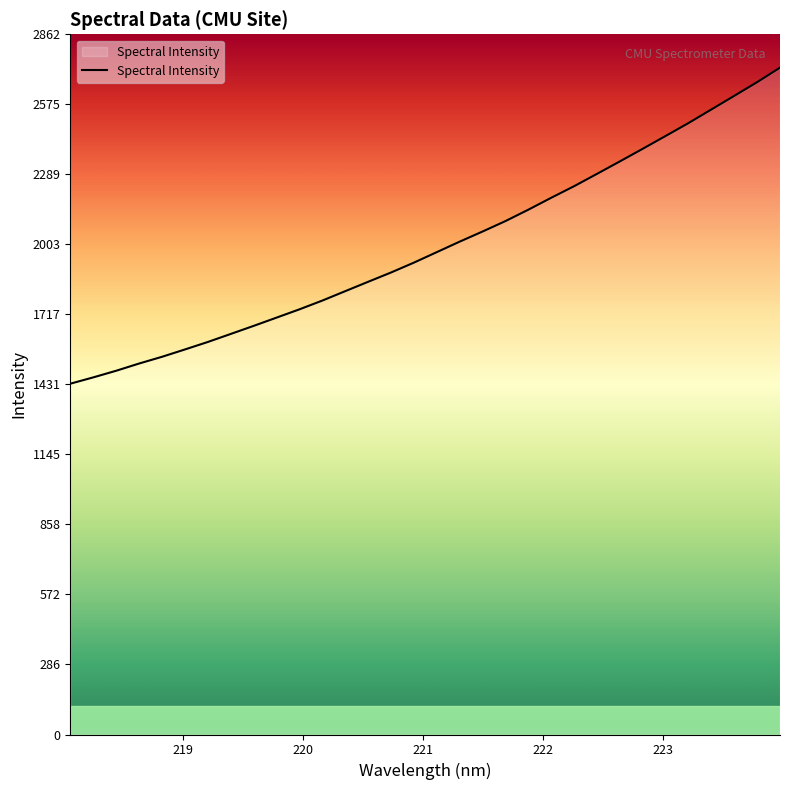

Reading right to left, extract all data points from this chart.

2725.3	2665.9	2609.9	2554.4	2498.8	2446.1	2393.7	2342.1	2291.2	2240.8	2193.5	2144.8	2098.2	2055.5	2014.2	1971.3	1928.4	1888.0	1850.0	1811.7	1773.3	1737.5	1703.6	1669.8	1636.8	1604.0	1573.4	1543.5	1515.9	1486.4	1459.3	1433.6